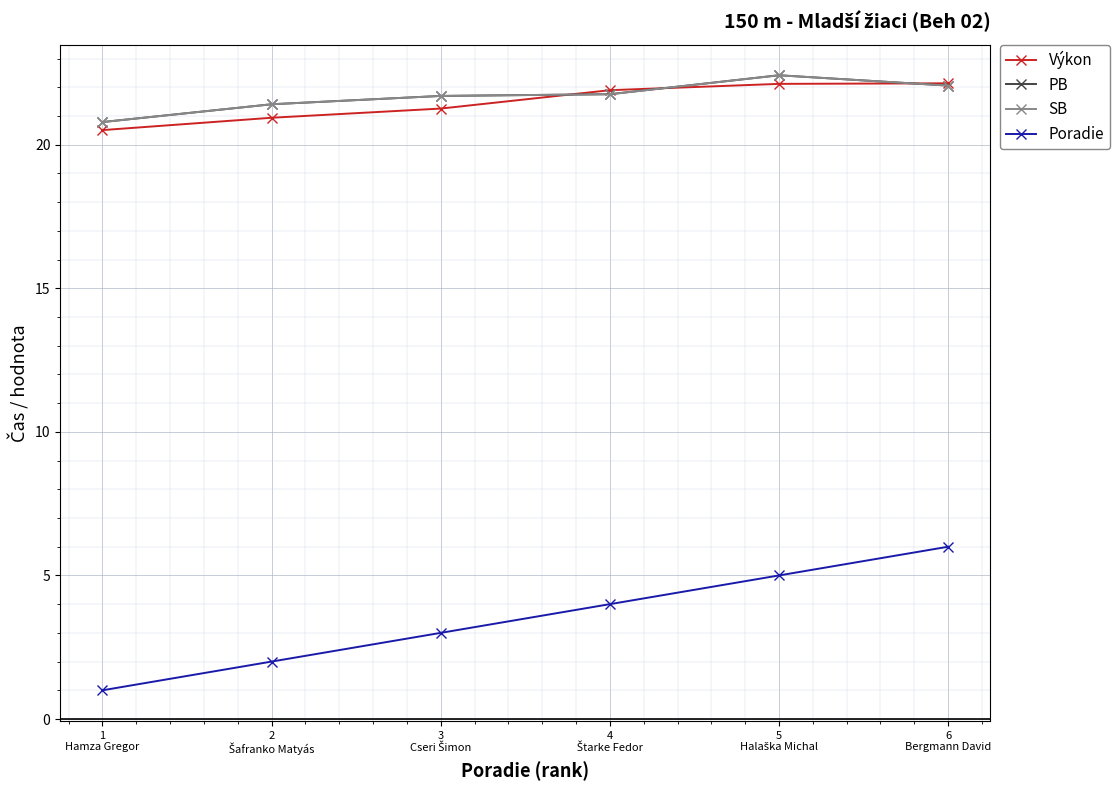

Does the chart have visible grid lines?

Yes